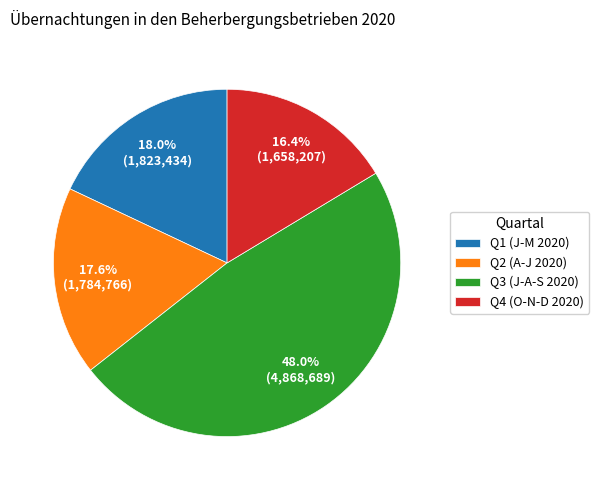

How many slices are in this pie chart?

4